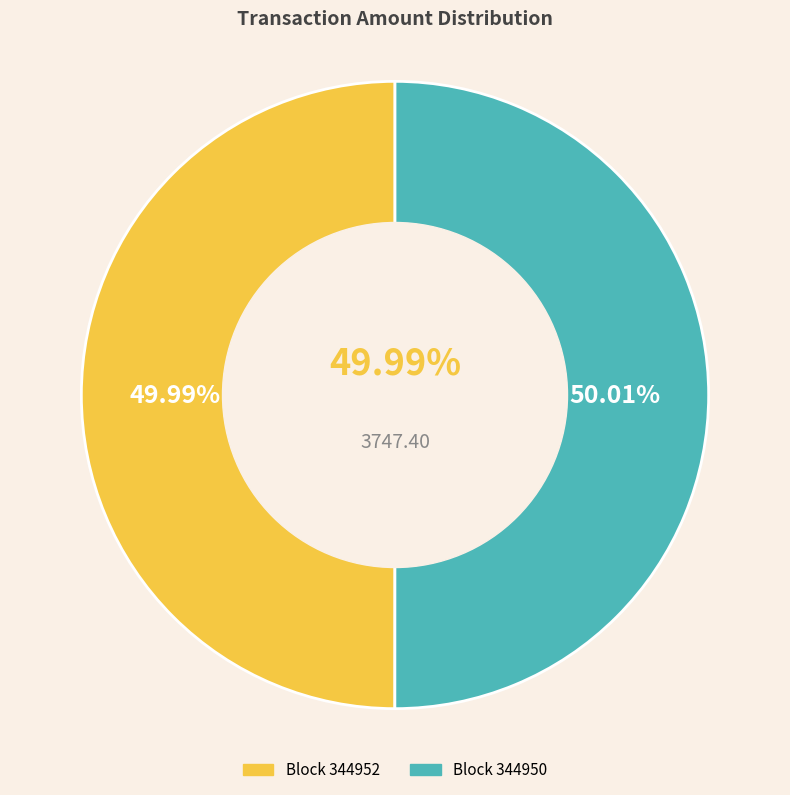

To the nearest percent, what is the combined percentage of 344950 and 344952?

100%